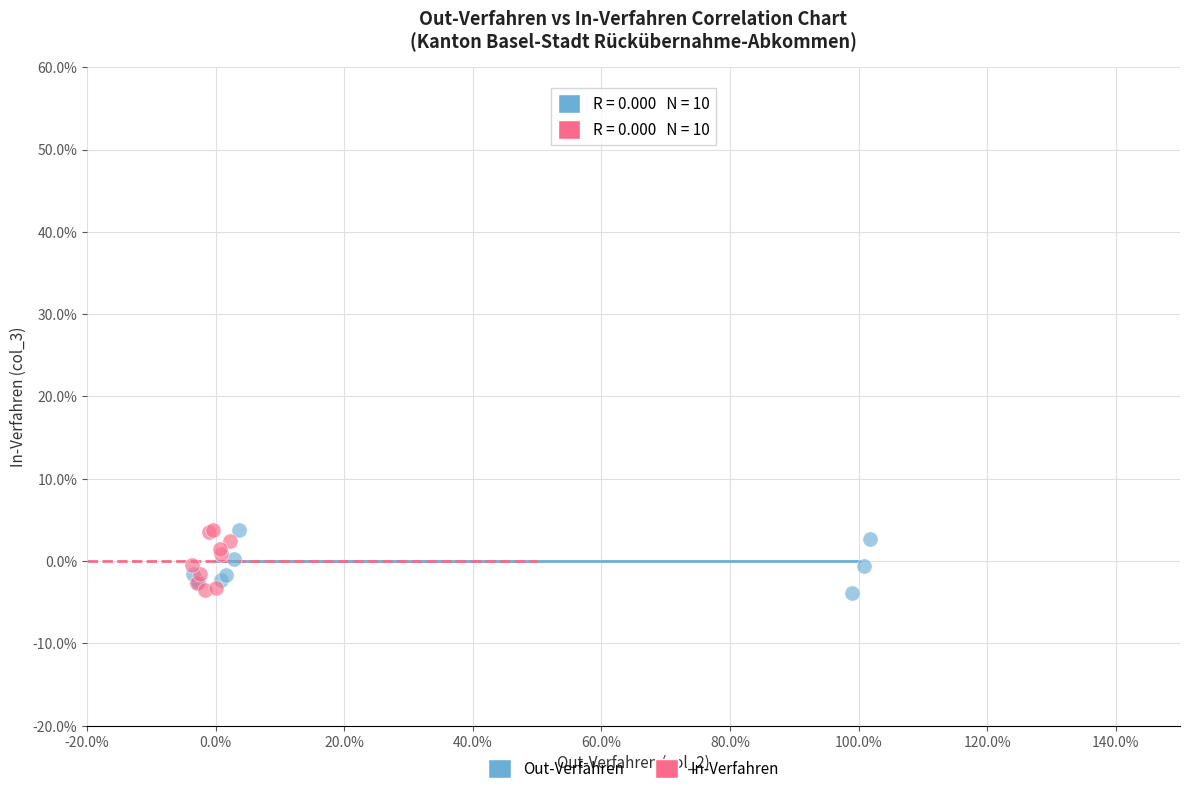

What are all the series names shown in the legend?

Out-Verfahren, In-Verfahren